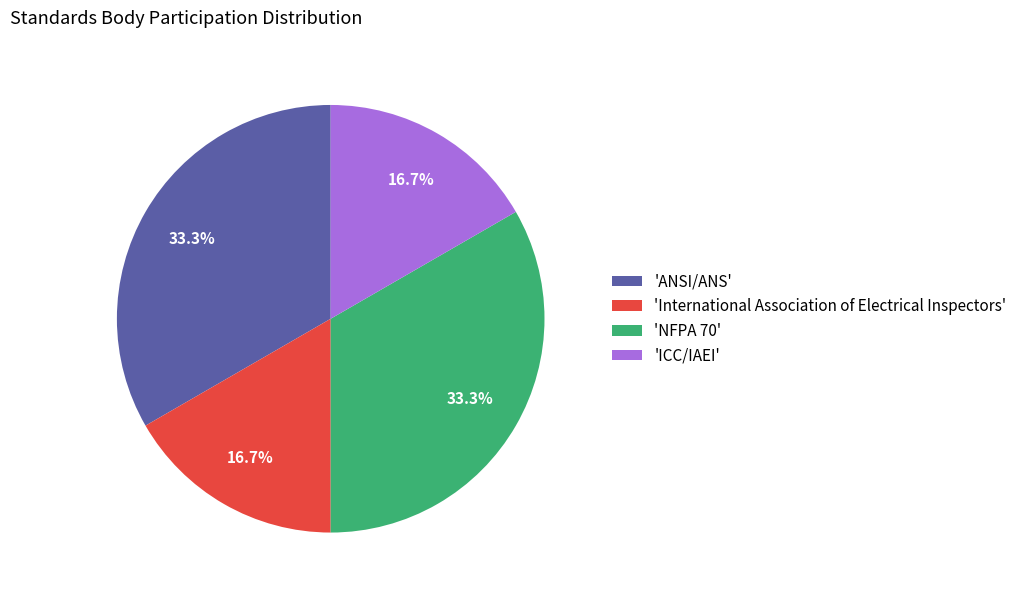

Does any single category account for the majority?

No